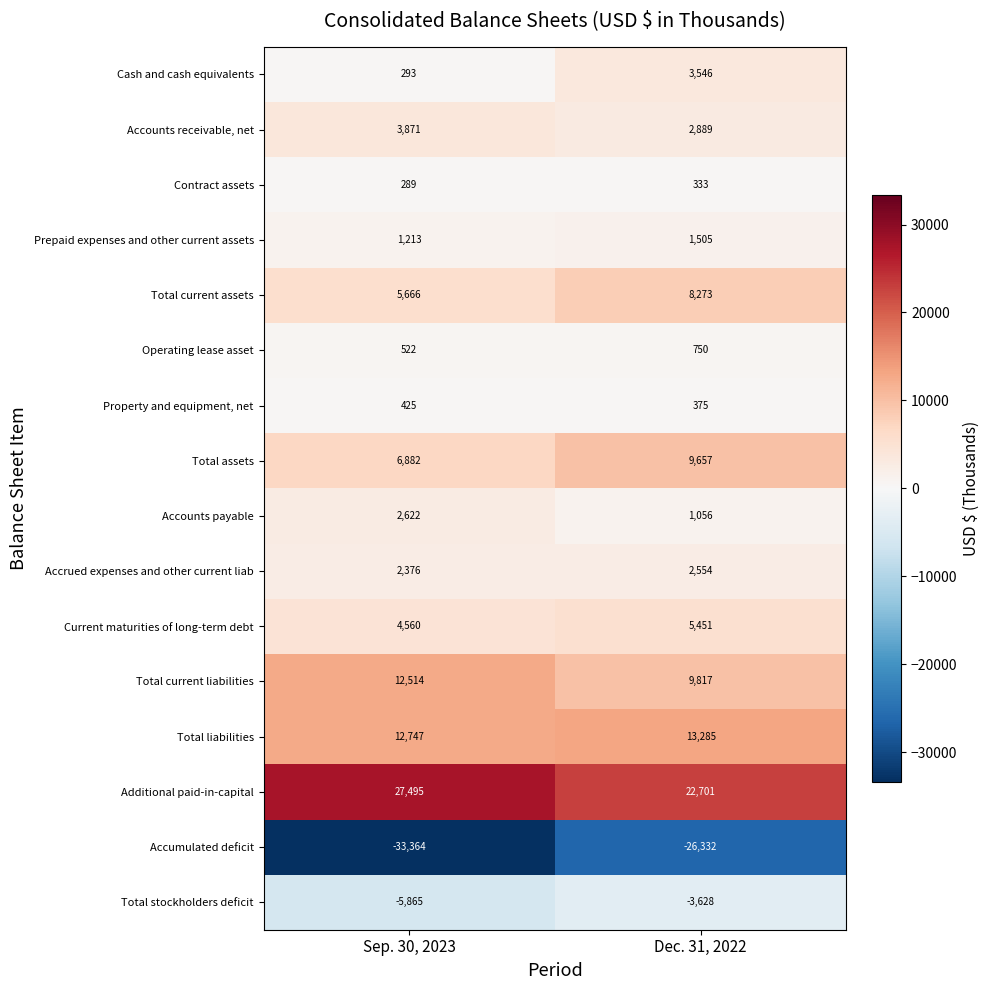

How many values in the Accrued expenses and other current liab series are below 2554?

1